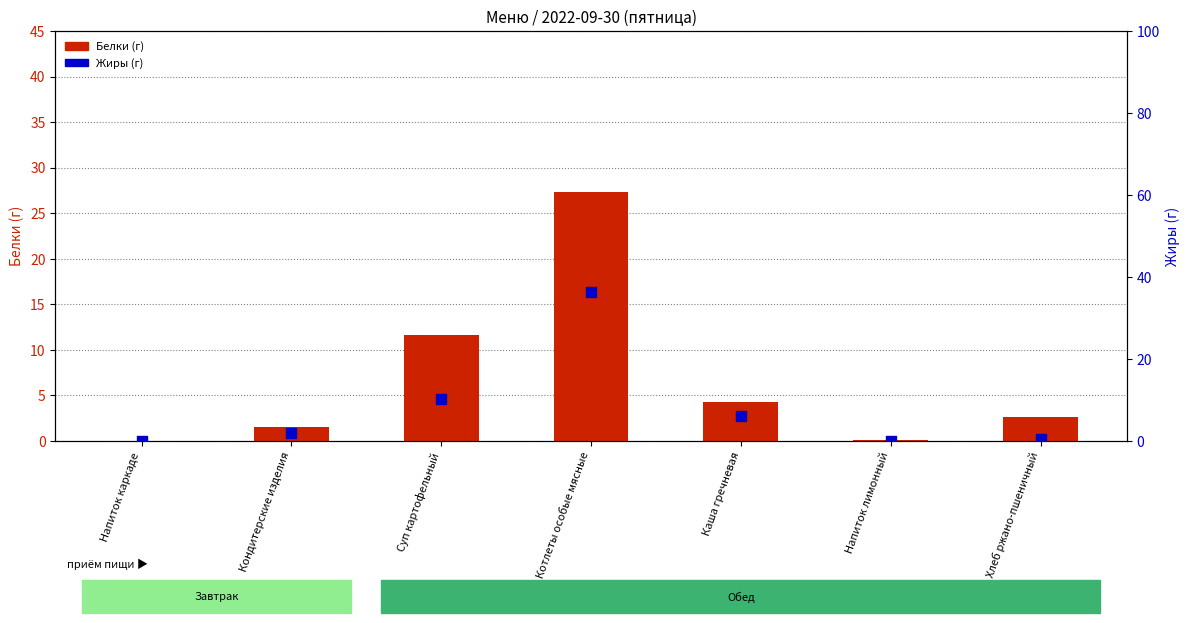

What are all the series names shown in the legend?

Белки (г), Жиры (г)